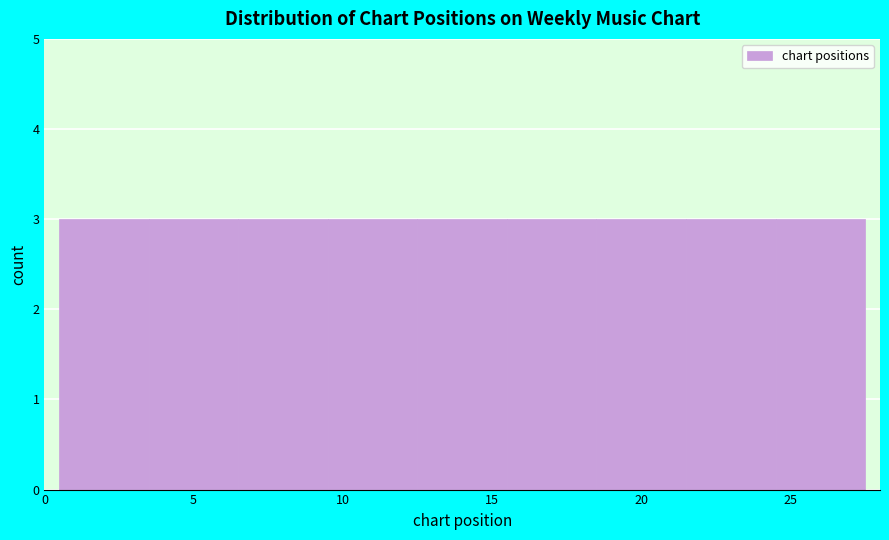

Reading left to right, list every bar in this chart as the range it spans on the x-axis followed by its height. The values are not printed on the chart, so give them approximately, as read against the axis.

0.5 to 3.5: 3
3.5 to 6.5: 3
6.5 to 9.5: 3
9.5 to 12.5: 3
12.5 to 15.5: 3
15.5 to 18.5: 3
18.5 to 21.5: 3
21.5 to 24.5: 3
24.5 to 27.5: 3